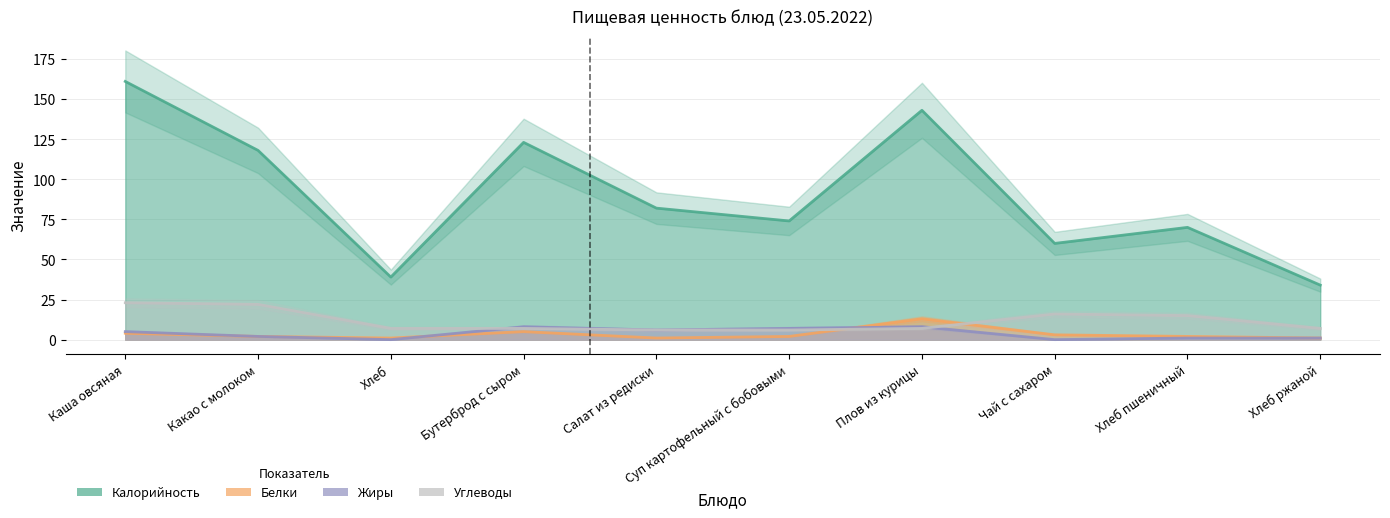

Which series has the largest total across all categories?

Калорийность